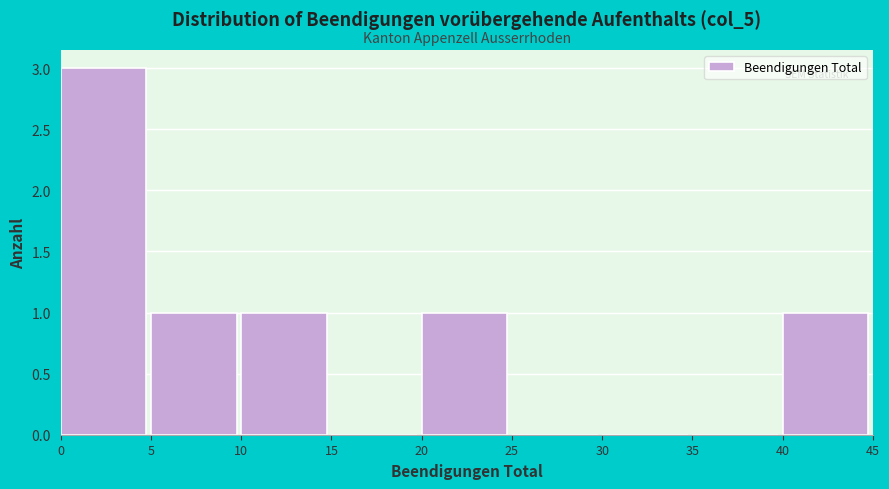

Which range on the x-axis has the tallest bar?

0 to 5